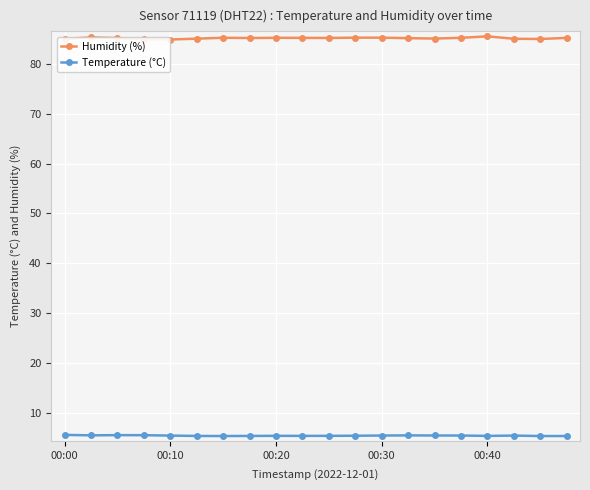

What is the value of the Temperature (°C) point at the 5th from the left?

5.5